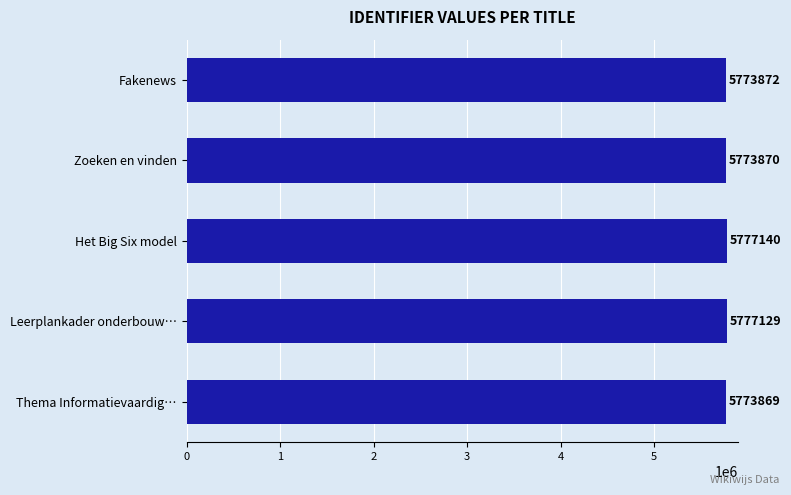

True or false: the data shows 5773872 at Fakenews.

True